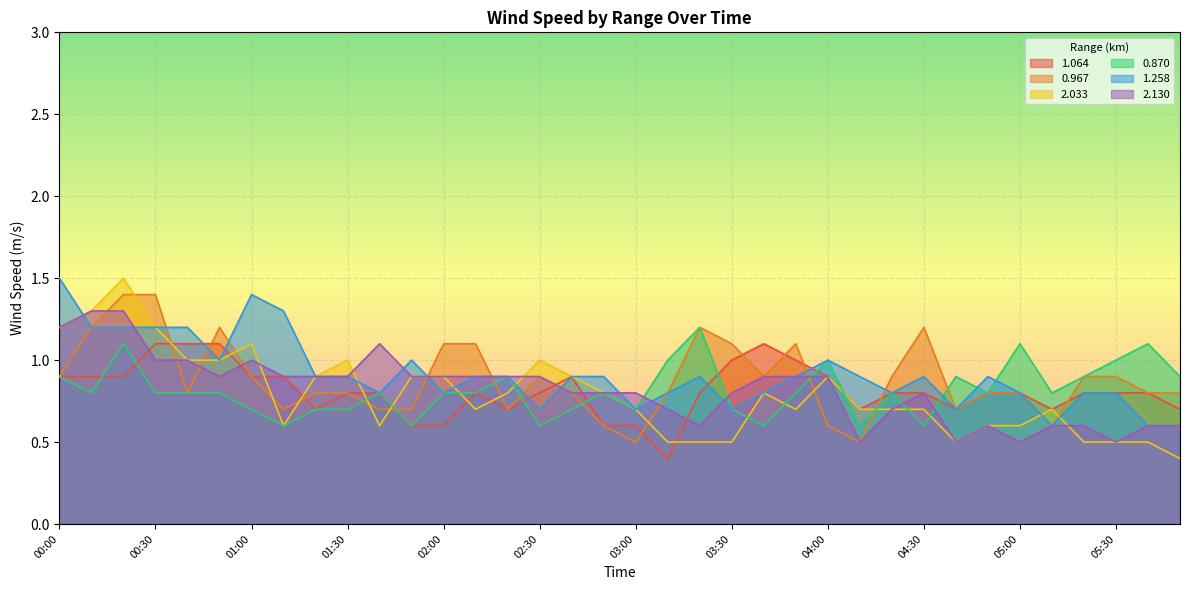

Which series has the largest total across all categories?

1.258